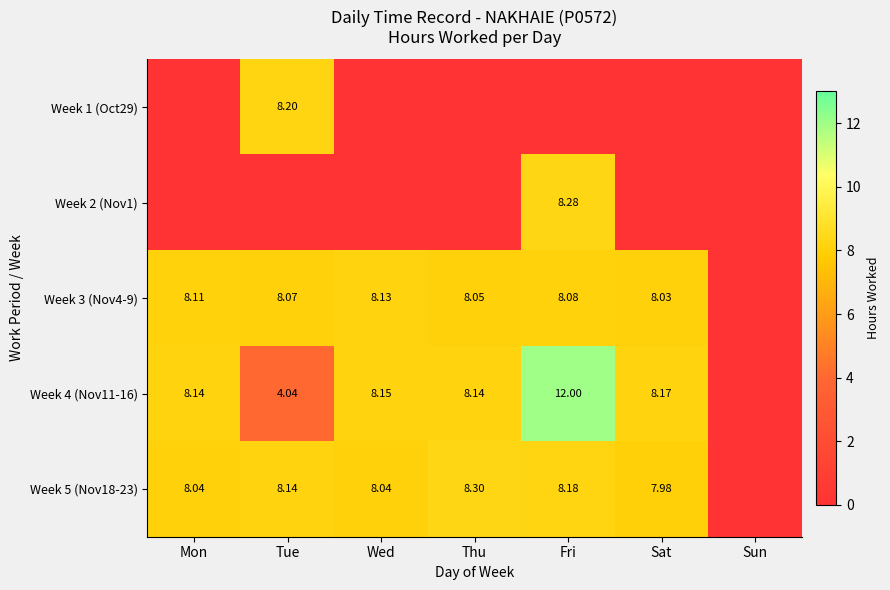

Is the value of Week 5 (Nov18-23) at Wed greater than the value of Week 3 (Nov4-9) at Fri?

No